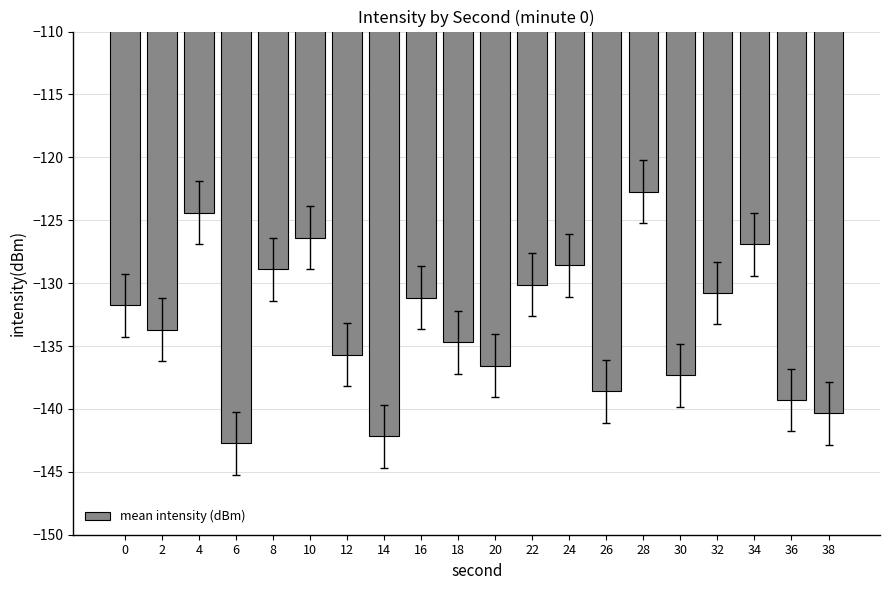

True or false: the data shows -134.7 at 18.

True